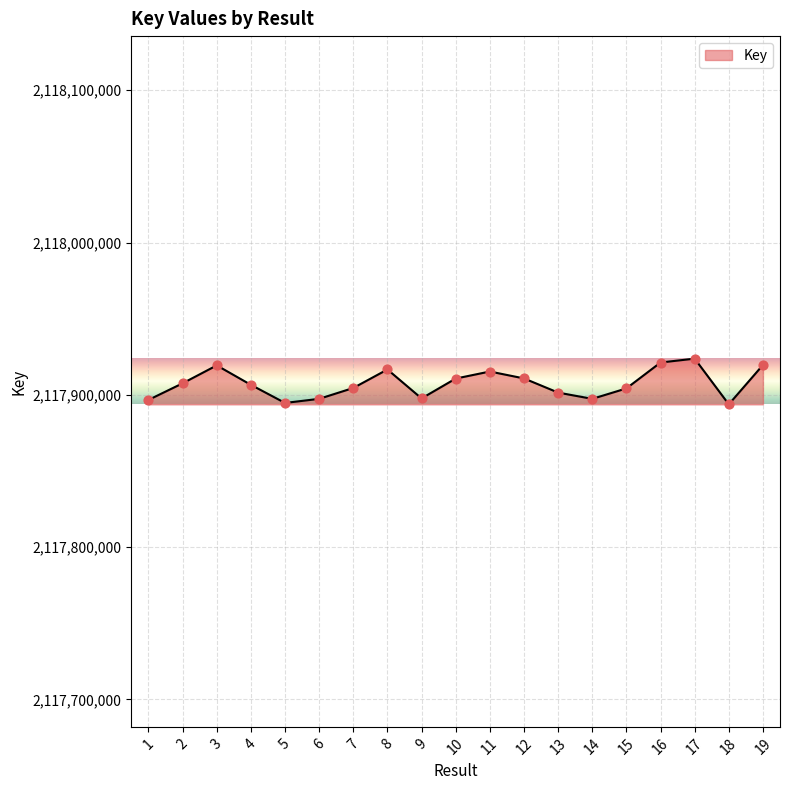

Which has a higher value, 14 or 10?

10